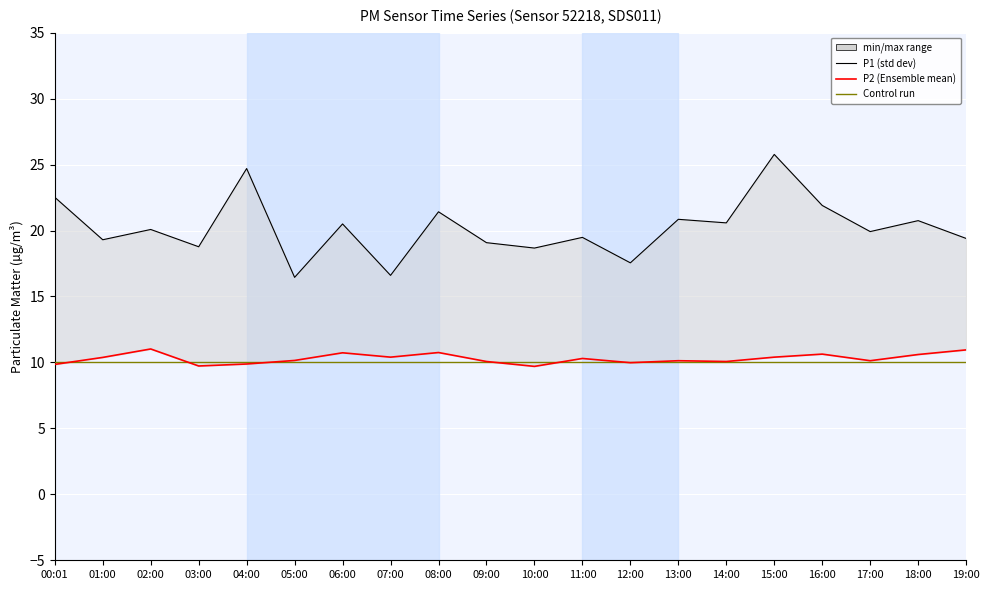

Reading left to right, what are all the values shown in this chart?

P1: 00:01=22.5	01:00=19.3	02:00=20.1	03:00=18.8	04:00=24.7	05:00=16.4	06:00=20.5	07:00=16.6	08:00=21.4	09:00=19.1	10:00=18.7	11:00=19.5	12:00=17.6	13:00=20.9	14:00=20.6	15:00=25.8	16:00=21.9	17:00=19.9	18:00=20.8	19:00=19.4
P2: 00:01=9.8	01:00=10.4	02:00=11.0	03:00=9.7	04:00=9.9	05:00=10.2	06:00=10.7	07:00=10.4	08:00=10.8	09:00=10.1	10:00=9.7	11:00=10.3	12:00=10.0	13:00=10.1	14:00=10.1	15:00=10.4	16:00=10.6	17:00=10.1	18:00=10.6	19:00=10.9